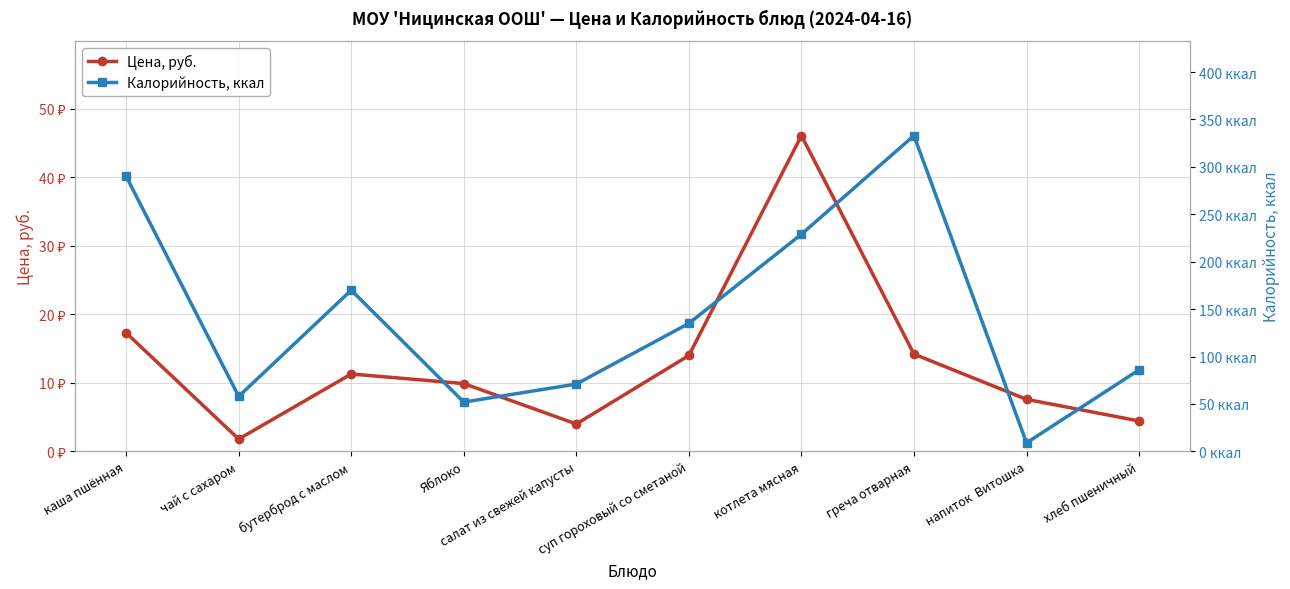

At which label does Цена, руб. reach its minimum?

чай с сахаром